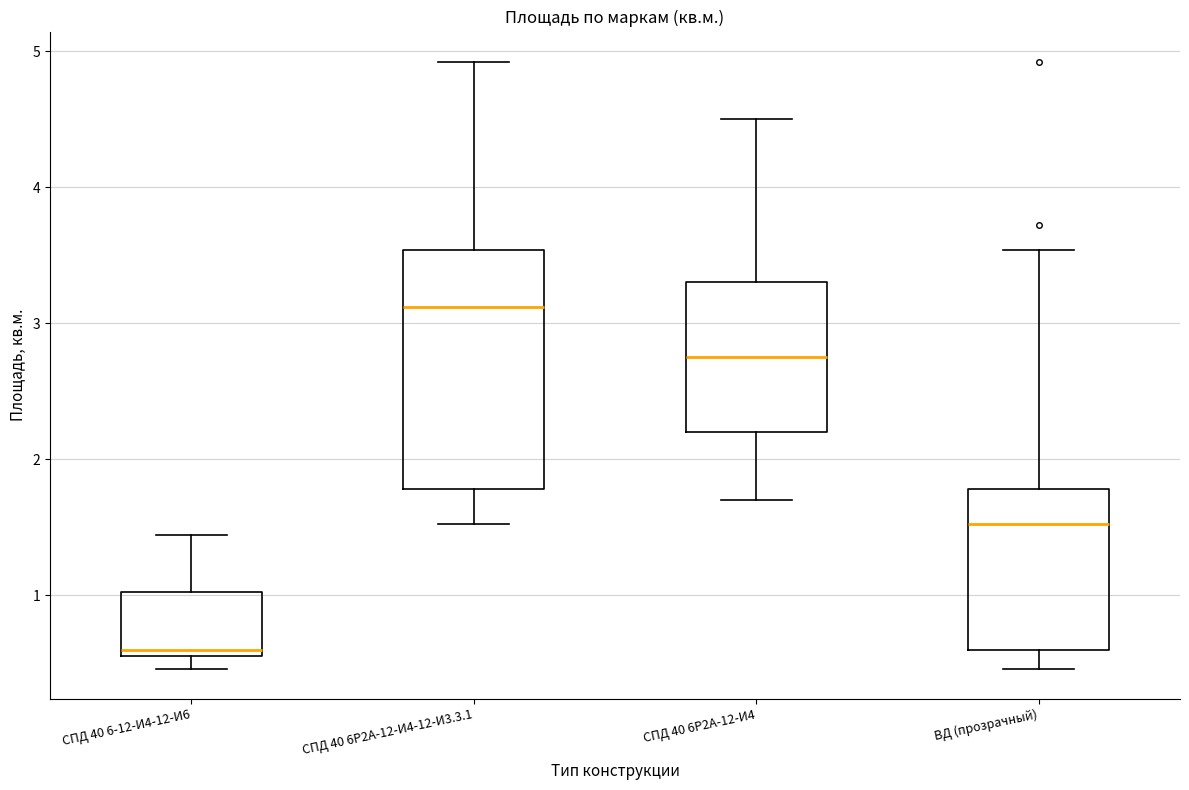

Reading left to right, read every box against the y-axis: the position of its median line, the range the box covers, and the ends of its whiskers. The values are not printed on the chart, so give them approximately, as read against the axis.

СПД 40 6-12-И4-12-И6: median 0.6 (just above the box's lower edge), box 0.6 to 1.0, whiskers 0.5 to 1.4
СПД 40 6Р2А-12-И4-12-И3.3.1: median 3.1, box 1.8 to 3.5, whiskers 1.5 to 4.9
СПД 40 6Р2А-12-И4: median 2.8, box 2.2 to 3.3, whiskers 1.7 to 4.5
ВД (прозрачный): median 1.5, box 0.6 to 1.8, whiskers 0.5 to 3.5